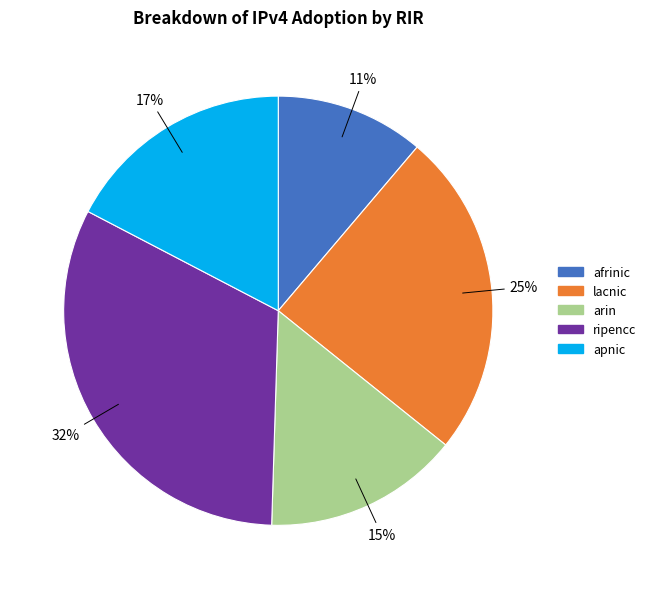

To the nearest percent, what portion does lacnic represent?

25%